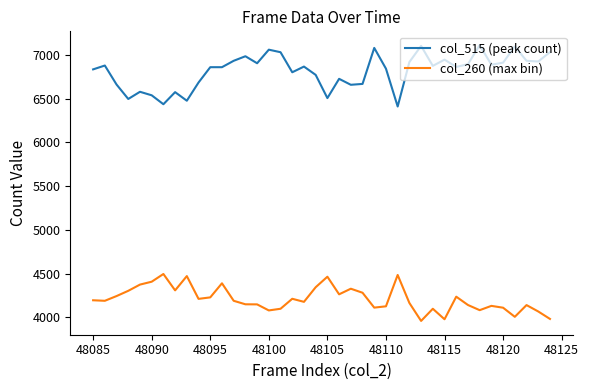

How many lines are shown in the chart?

2